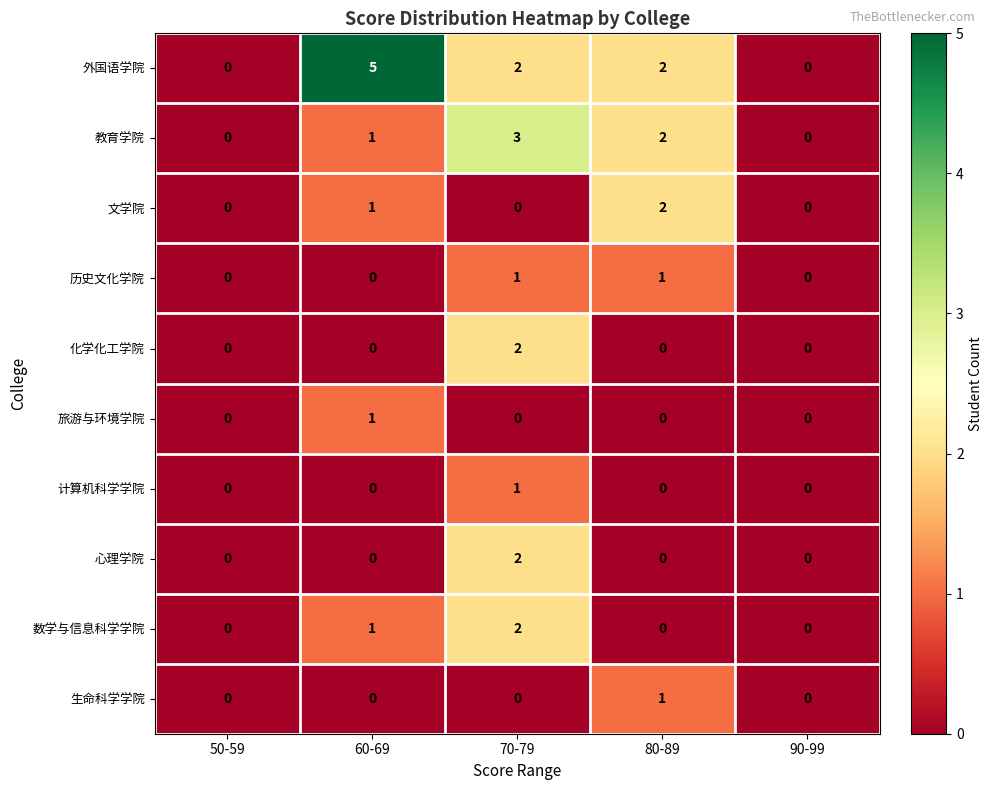

Is it true that 计算机科学学院 equals 0 at 50-59?

True